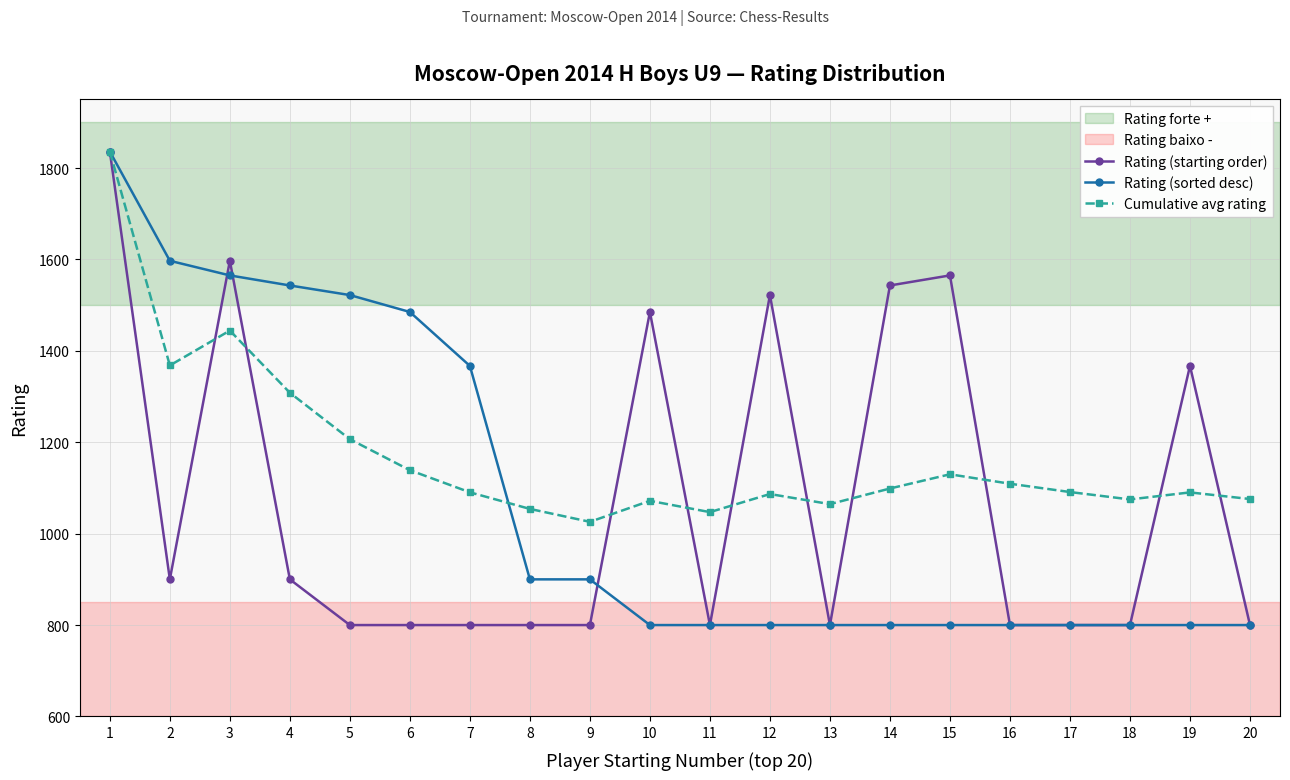

Count the number of categories in the chart.

20